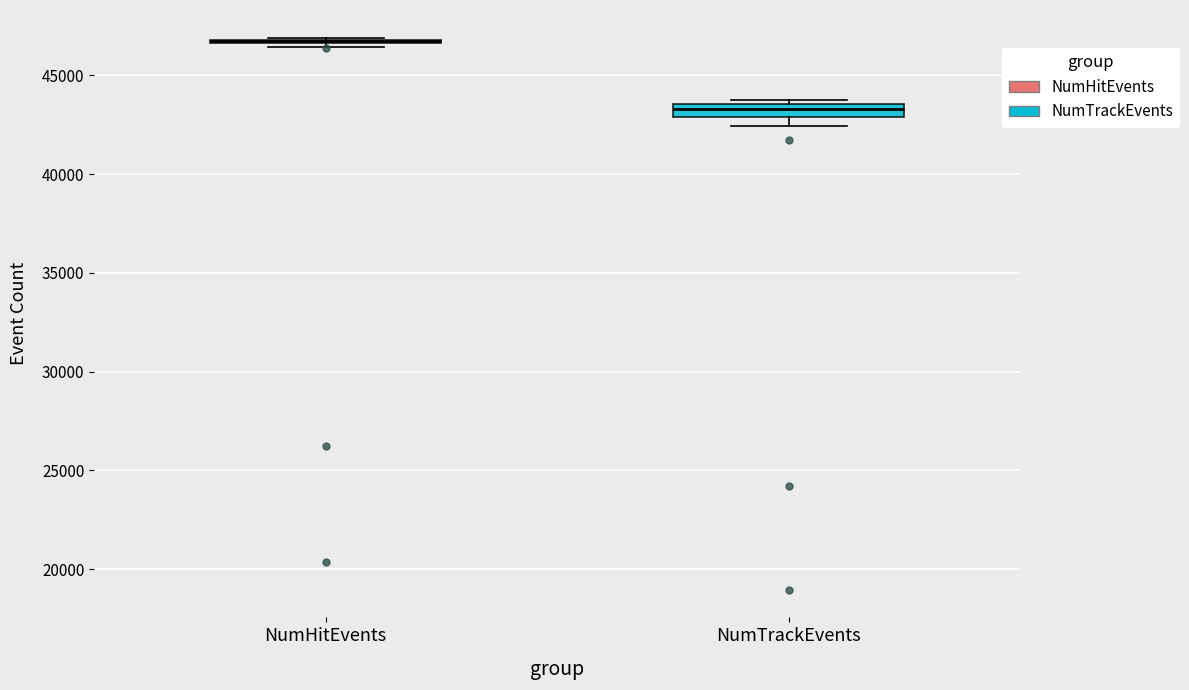

Where is the lower edge of the box for NumTrackEvents on the y-axis? The values are not printed on the chart, so give them approximately, as read against the axis.

43000